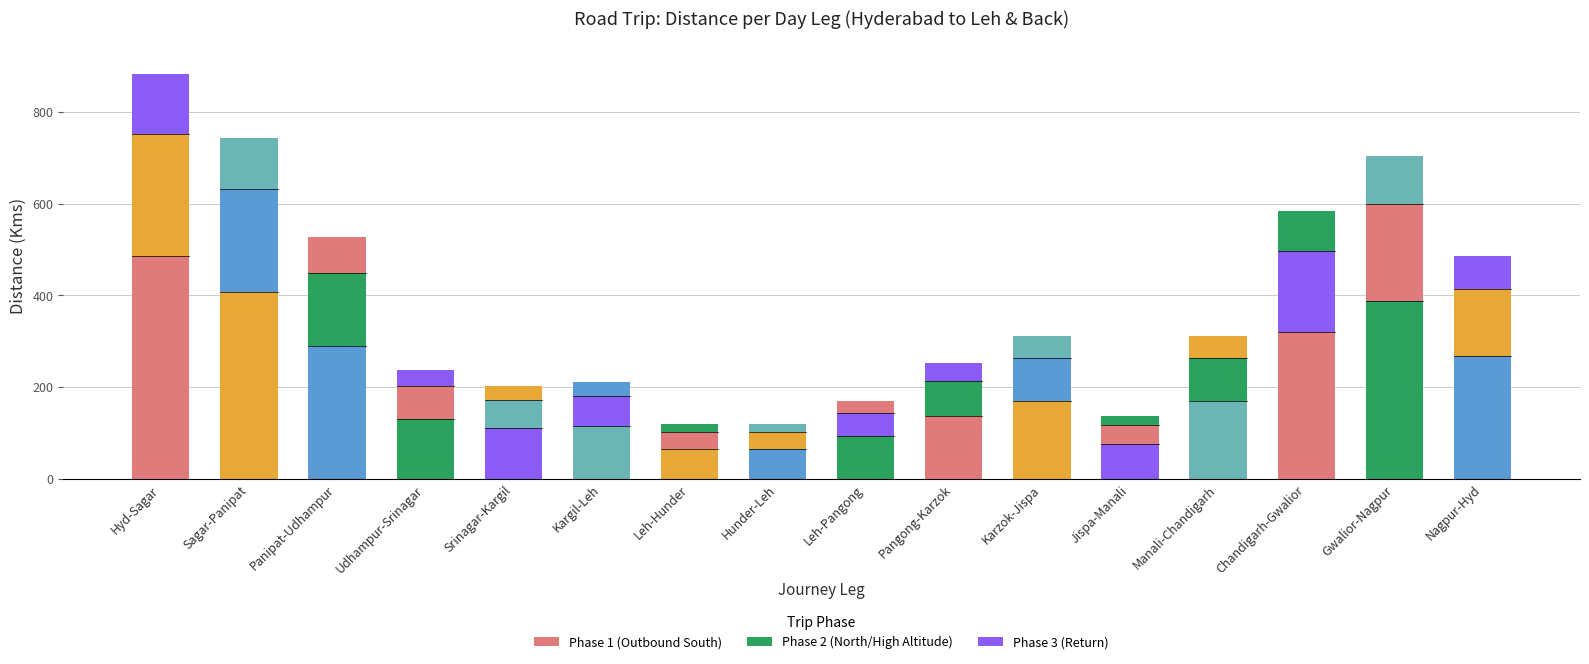

Are the bars grouped side by side (vs. stacked)?

No